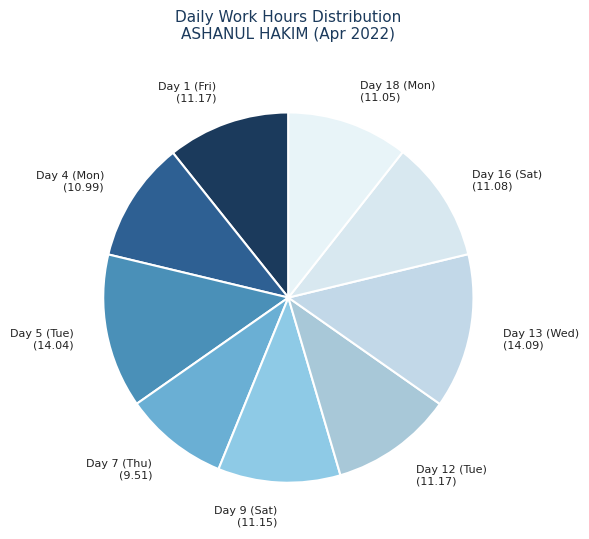

Which has a higher value, Day 5 (Tue) or Day 12 (Tue)?

Day 5 (Tue)